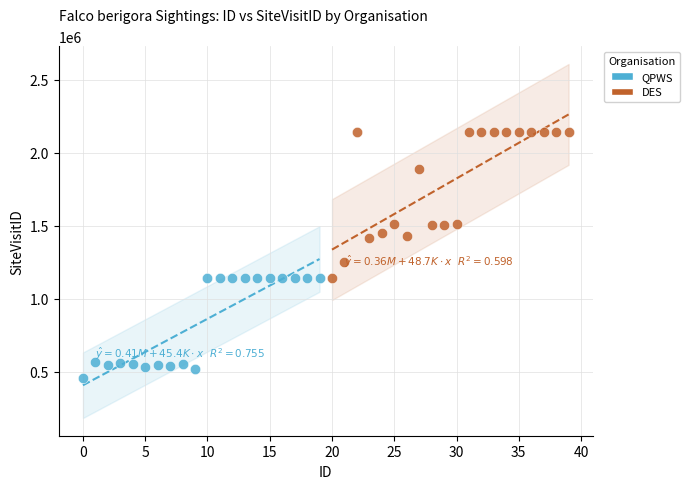

Which series contains the highest Y value?

DES